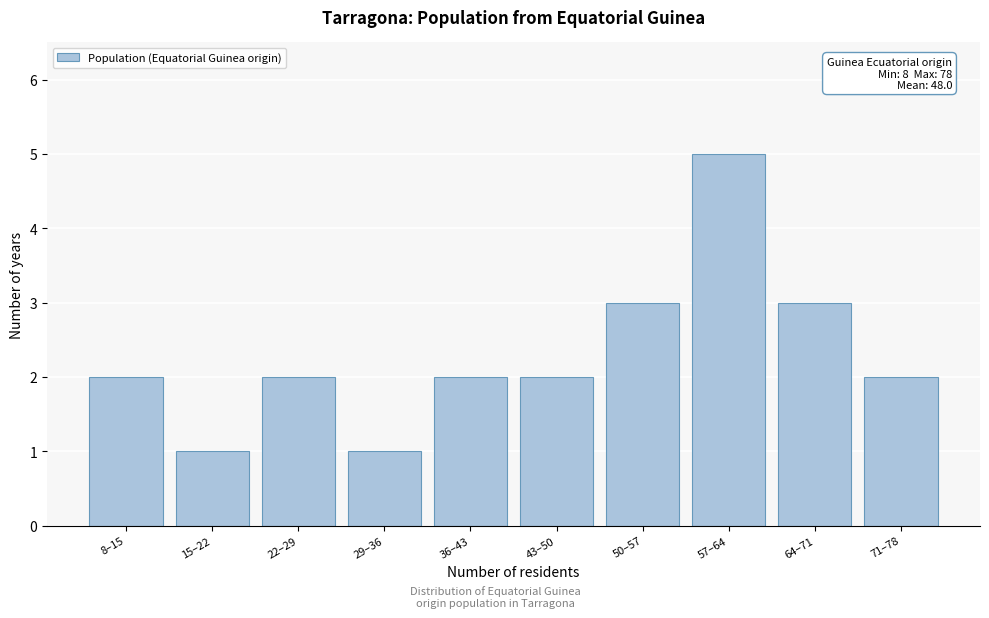

Reading left to right, list all the values displayed in this chart.

8–15=2	15–22=1	22–29=2	29–36=1	36–43=2	43–50=2	50–57=3	57–64=5	64–71=3	71–78=2